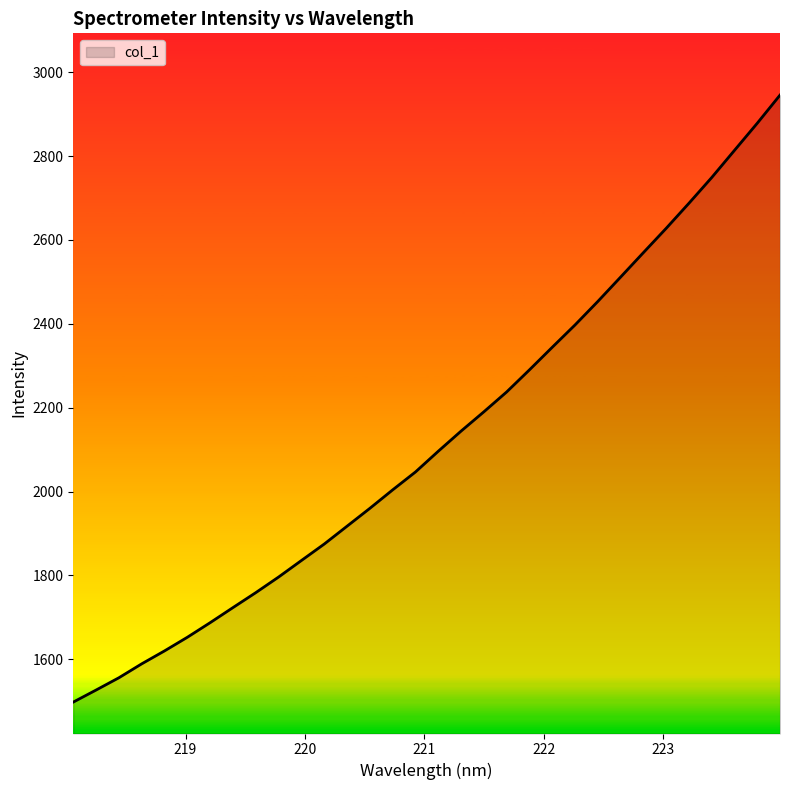

What is the difference between the maximum and minimum values?

1447.2